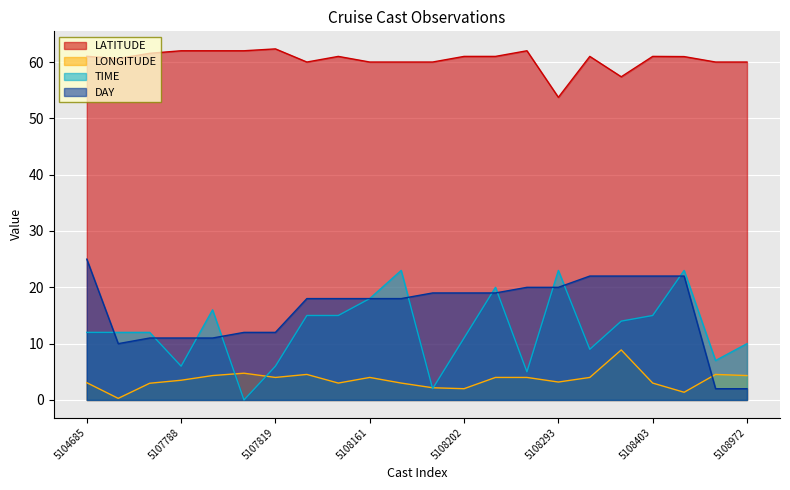

Reading left to right, what are all the values shown in this chart?

LATITUDE: 5104685=61.0	5105282=60.6	5105331=61.5	5107788=62.0	5107796=62.0	5107808=62.0	5107819=62.3	5108150=60.0	5108153=61.0	5108161=60.0	5108175=60.0	5108183=60.0	5108202=61.0	5108229=61.0	5108246=62.0	5108293=53.7	5108382=61.0	5108399=57.4	5108403=61.0	5108416=61.0	5108966=60.0	5108972=60.0
LONGITUDE: 5104685=3.1	5105282=0.3	5105331=3.0	5107788=3.5	5107796=4.3	5107808=4.8	5107819=4.0	5108150=4.5	5108153=3.0	5108161=4.0	5108175=3.0	5108183=2.2	5108202=2.0	5108229=4.0	5108246=4.0	5108293=3.2	5108382=4.0	5108399=8.9	5108403=3.0	5108416=1.4	5108966=4.5	5108972=4.3
TIME: 5104685=12.0	5105282=12.0	5105331=12.0	5107788=6.0	5107796=16.0	5107808=0.0	5107819=6.0	5108150=15.0	5108153=15.0	5108161=18.0	5108175=23.0	5108183=2.0	5108202=11.0	5108229=20.0	5108246=5.0	5108293=23.0	5108382=9.0	5108399=14.0	5108403=15.0	5108416=23.0	5108966=7.0	5108972=10.0
DAY: 5104685=25.0	5105282=10.0	5105331=11.0	5107788=11.0	5107796=11.0	5107808=12.0	5107819=12.0	5108150=18.0	5108153=18.0	5108161=18.0	5108175=18.0	5108183=19.0	5108202=19.0	5108229=19.0	5108246=20.0	5108293=20.0	5108382=22.0	5108399=22.0	5108403=22.0	5108416=22.0	5108966=2.0	5108972=2.0